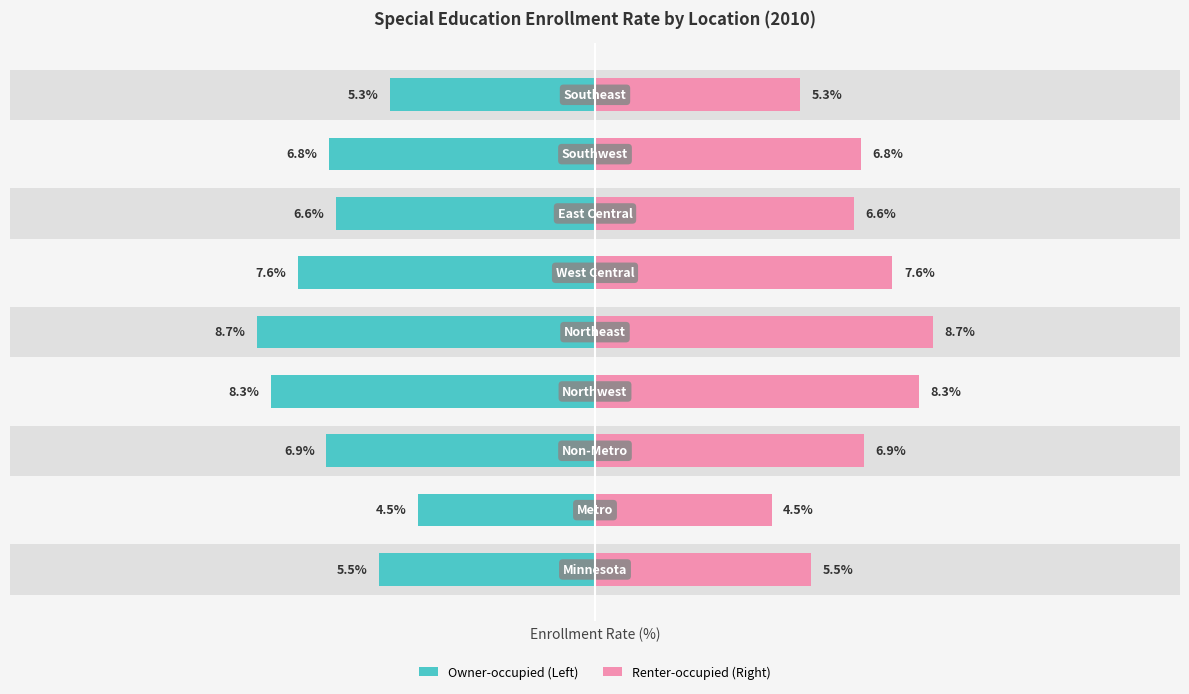

Is the value of Percent (right) at 7 greater than the value of Percent (left) at 8?

Yes